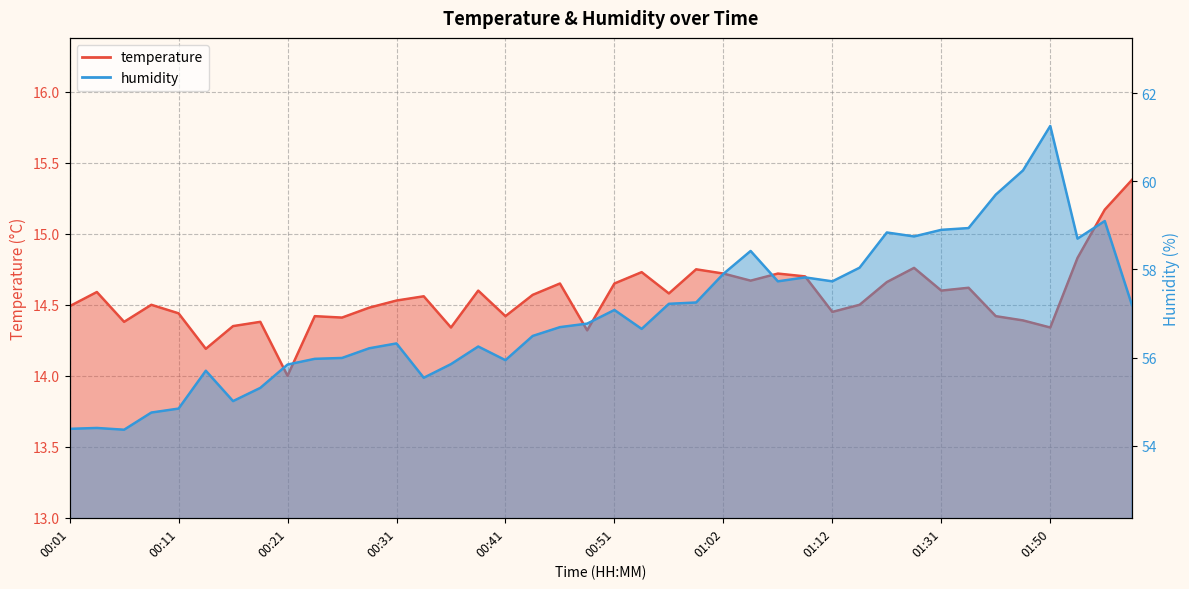

The humidity series shows 58.8 at 01:28. True or false?

True